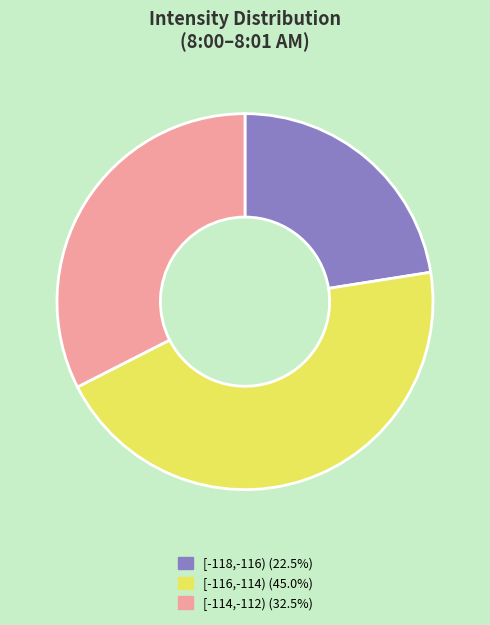

How many segments does this pie chart have?

3